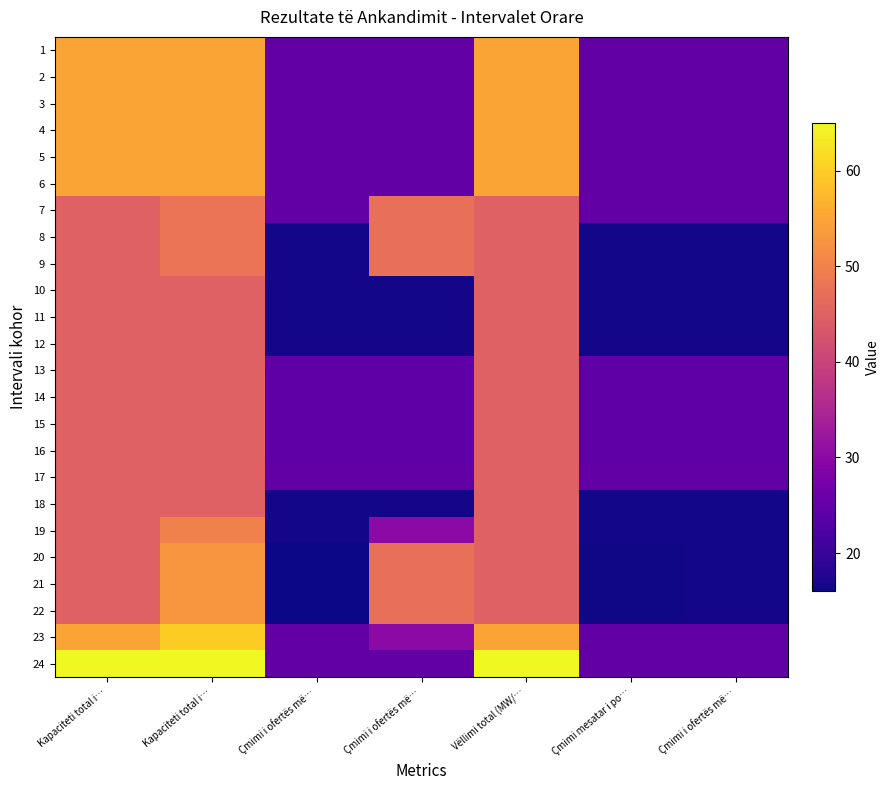

Reading left to right, transcribe all the data shown in this chart.

1: Kapaciteti total i…=55.0	Kapaciteti total i…=55.0	Çmimi i ofertës më…=24.9	Çmimi i ofertës më…=24.9	Vëllimi total (MW/…=55.0	Çmimi mesatar i po…=24.9	Çmimi i ofertës më…=24.9
2: Kapaciteti total i…=55.0	Kapaciteti total i…=55.0	Çmimi i ofertës më…=24.9	Çmimi i ofertës më…=24.9	Vëllimi total (MW/…=55.0	Çmimi mesatar i po…=24.9	Çmimi i ofertës më…=24.9
3: Kapaciteti total i…=55.0	Kapaciteti total i…=55.0	Çmimi i ofertës më…=24.9	Çmimi i ofertës më…=24.9	Vëllimi total (MW/…=55.0	Çmimi mesatar i po…=24.9	Çmimi i ofertës më…=24.9
4: Kapaciteti total i…=55.0	Kapaciteti total i…=55.0	Çmimi i ofertës më…=24.9	Çmimi i ofertës më…=24.9	Vëllimi total (MW/…=55.0	Çmimi mesatar i po…=24.9	Çmimi i ofertës më…=24.9
5: Kapaciteti total i…=55.0	Kapaciteti total i…=55.0	Çmimi i ofertës më…=24.9	Çmimi i ofertës më…=24.9	Vëllimi total (MW/…=55.0	Çmimi mesatar i po…=24.9	Çmimi i ofertës më…=24.9
6: Kapaciteti total i…=55.0	Kapaciteti total i…=55.0	Çmimi i ofertës më…=24.9	Çmimi i ofertës më…=24.9	Vëllimi total (MW/…=55.0	Çmimi mesatar i po…=24.9	Çmimi i ofertës më…=24.9
7: Kapaciteti total i…=45.0	Kapaciteti total i…=48.0	Çmimi i ofertës më…=24.9	Çmimi i ofertës më…=47.2	Vëllimi total (MW/…=45.0	Çmimi mesatar i po…=24.9	Çmimi i ofertës më…=24.9
8: Kapaciteti total i…=45.0	Kapaciteti total i…=48.0	Çmimi i ofertës më…=16.4	Çmimi i ofertës më…=47.2	Vëllimi total (MW/…=45.0	Çmimi mesatar i po…=16.4	Çmimi i ofertës më…=16.4
9: Kapaciteti total i…=45.0	Kapaciteti total i…=48.0	Çmimi i ofertës më…=16.4	Çmimi i ofertës më…=47.2	Vëllimi total (MW/…=45.0	Çmimi mesatar i po…=16.4	Çmimi i ofertës më…=16.4
10: Kapaciteti total i…=45.0	Kapaciteti total i…=45.0	Çmimi i ofertës më…=16.4	Çmimi i ofertës më…=16.4	Vëllimi total (MW/…=45.0	Çmimi mesatar i po…=16.4	Çmimi i ofertës më…=16.4
11: Kapaciteti total i…=45.0	Kapaciteti total i…=45.0	Çmimi i ofertës më…=16.4	Çmimi i ofertës më…=16.4	Vëllimi total (MW/…=45.0	Çmimi mesatar i po…=16.4	Çmimi i ofertës më…=16.4
12: Kapaciteti total i…=45.0	Kapaciteti total i…=45.0	Çmimi i ofertës më…=16.4	Çmimi i ofertës më…=16.4	Vëllimi total (MW/…=45.0	Çmimi mesatar i po…=16.4	Çmimi i ofertës më…=16.4
13: Kapaciteti total i…=45.0	Kapaciteti total i…=45.0	Çmimi i ofertës më…=24.5	Çmimi i ofertës më…=24.5	Vëllimi total (MW/…=45.0	Çmimi mesatar i po…=24.5	Çmimi i ofertës më…=24.5
14: Kapaciteti total i…=45.0	Kapaciteti total i…=45.0	Çmimi i ofertës më…=24.5	Çmimi i ofertës më…=24.5	Vëllimi total (MW/…=45.0	Çmimi mesatar i po…=24.5	Çmimi i ofertës më…=24.5
15: Kapaciteti total i…=45.0	Kapaciteti total i…=45.0	Çmimi i ofertës më…=24.5	Çmimi i ofertës më…=24.5	Vëllimi total (MW/…=45.0	Çmimi mesatar i po…=24.5	Çmimi i ofertës më…=24.5
16: Kapaciteti total i…=45.0	Kapaciteti total i…=45.0	Çmimi i ofertës më…=24.5	Çmimi i ofertës më…=24.5	Vëllimi total (MW/…=45.0	Çmimi mesatar i po…=24.5	Çmimi i ofertës më…=24.5
17: Kapaciteti total i…=45.0	Kapaciteti total i…=45.0	Çmimi i ofertës më…=24.9	Çmimi i ofertës më…=24.9	Vëllimi total (MW/…=45.0	Çmimi mesatar i po…=24.9	Çmimi i ofertës më…=24.9
18: Kapaciteti total i…=45.0	Kapaciteti total i…=45.0	Çmimi i ofertës më…=16.4	Çmimi i ofertës më…=16.4	Vëllimi total (MW/…=45.0	Çmimi mesatar i po…=16.4	Çmimi i ofertës më…=16.4
19: Kapaciteti total i…=45.0	Kapaciteti total i…=50.0	Çmimi i ofertës më…=16.4	Çmimi i ofertës më…=30.0	Vëllimi total (MW/…=45.0	Çmimi mesatar i po…=16.4	Çmimi i ofertës më…=16.4
20: Kapaciteti total i…=45.0	Kapaciteti total i…=53.0	Çmimi i ofertës më…=16.1	Çmimi i ofertës më…=47.2	Vëllimi total (MW/…=45.0	Çmimi mesatar i po…=16.4	Çmimi i ofertës më…=16.4
21: Kapaciteti total i…=45.0	Kapaciteti total i…=53.0	Çmimi i ofertës më…=16.1	Çmimi i ofertës më…=47.2	Vëllimi total (MW/…=45.0	Çmimi mesatar i po…=16.4	Çmimi i ofertës më…=16.4
22: Kapaciteti total i…=45.0	Kapaciteti total i…=53.0	Çmimi i ofertës më…=16.1	Çmimi i ofertës më…=47.2	Vëllimi total (MW/…=45.0	Çmimi mesatar i po…=16.4	Çmimi i ofertës më…=16.4
23: Kapaciteti total i…=55.0	Kapaciteti total i…=60.0	Çmimi i ofertës më…=24.9	Çmimi i ofertës më…=30.0	Vëllimi total (MW/…=55.0	Çmimi mesatar i po…=24.9	Çmimi i ofertës më…=24.9
24: Kapaciteti total i…=65.0	Kapaciteti total i…=65.0	Çmimi i ofertës më…=24.9	Çmimi i ofertës më…=24.9	Vëllimi total (MW/…=65.0	Çmimi mesatar i po…=24.9	Çmimi i ofertës më…=24.9